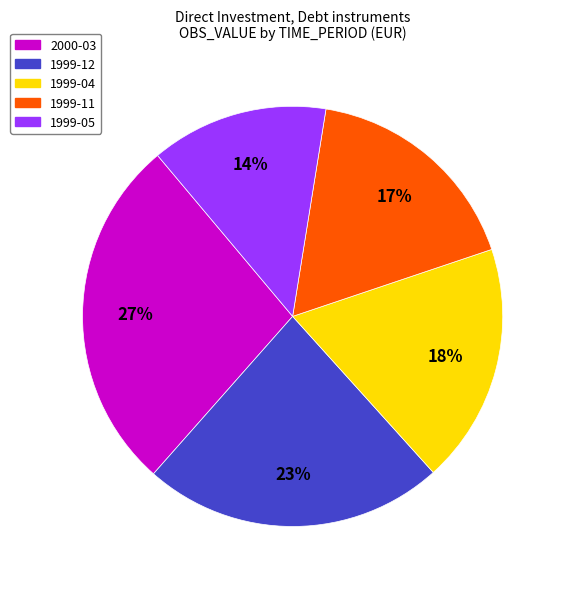

To the nearest percent, what is the average slice percentage?

20%